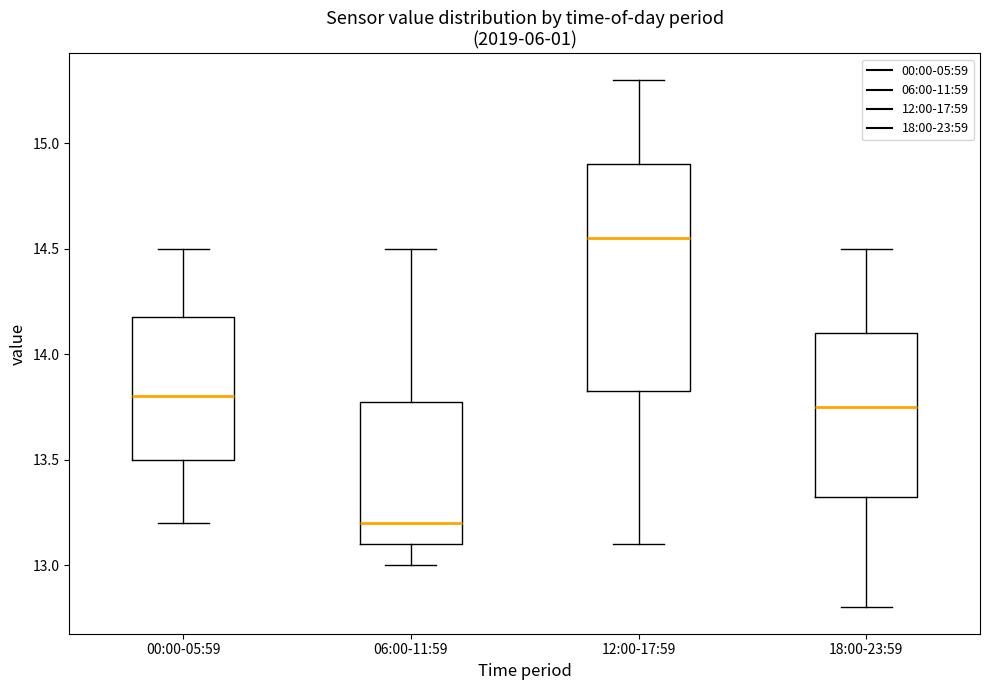

Reading left to right, transcribe this box plot: for each box, give where its median line is, the range the box spans, and where its two whiskers end, as read against the y-axis. The values are not printed on the chart, so give them approximately, as read against the axis.

00:00-05:59: median 13.80, box 13.50 to 14.20, whiskers 13.20 to 14.50
06:00-11:59: median 13.20, box 13.10 to 13.80, whiskers 13.00 to 14.50
12:00-17:59: median 14.55, box 13.85 to 14.90, whiskers 13.10 to 15.30
18:00-23:59: median 13.75, box 13.35 to 14.10, whiskers 12.80 to 14.50